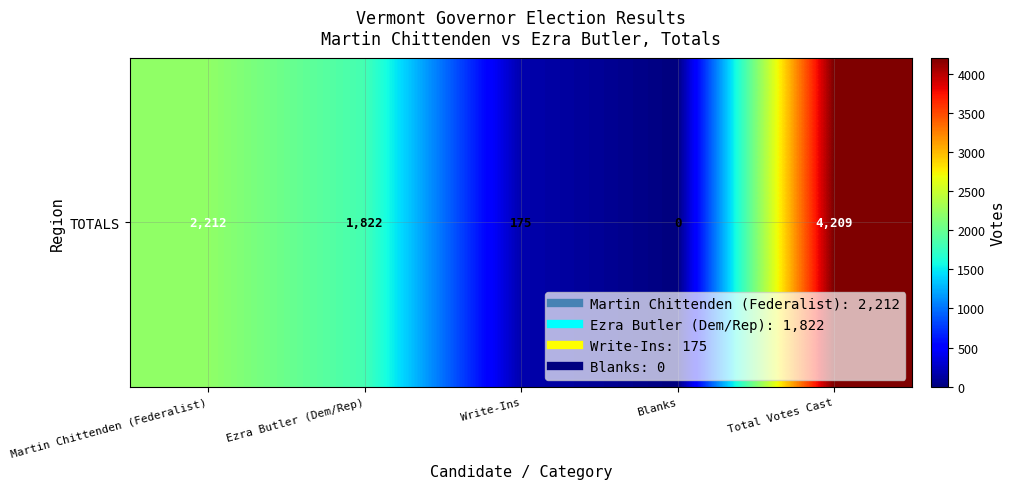

List the labels in order of value, smallest first.

Blanks, Write-Ins, Ezra Butler (Dem/Rep), Martin Chittenden (Federalist), Total Votes Cast